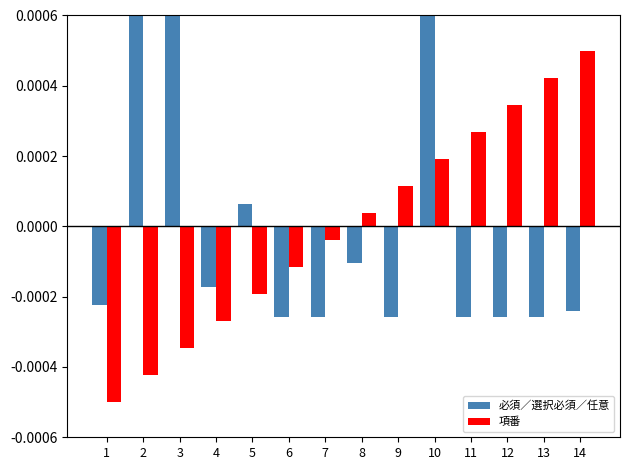

Is it true that 項番 equals 0.0 at 14?

True